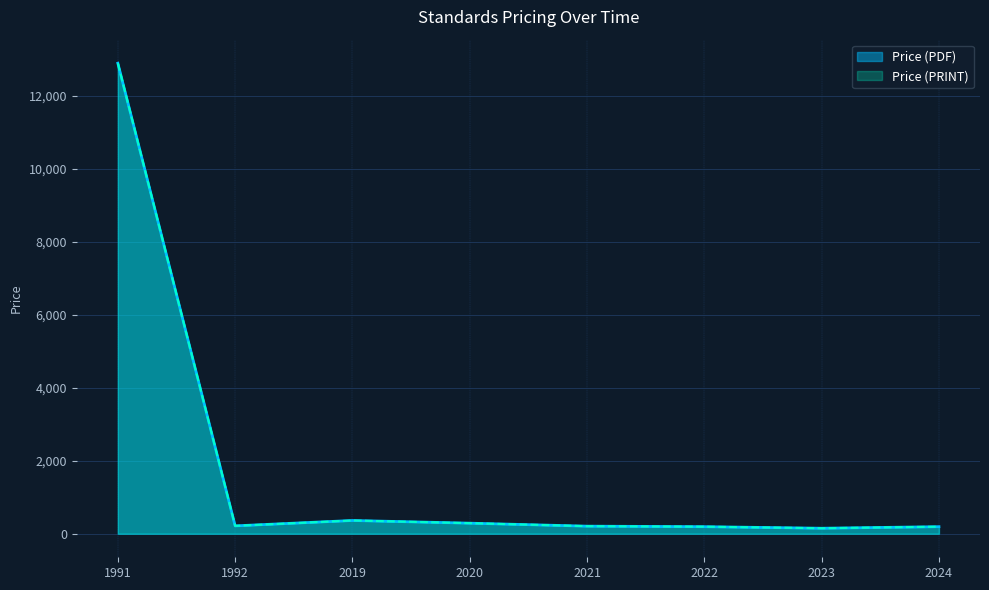

Reading left to right, transcribe all the data shown in this chart.

Price (PDF): 12900.0	216.0	363.7	290.0	208.0	194.0	151.0	194.0
Price (PRINT): 12900.0	216.0	363.7	290.0	208.0	194.0	151.0	194.0